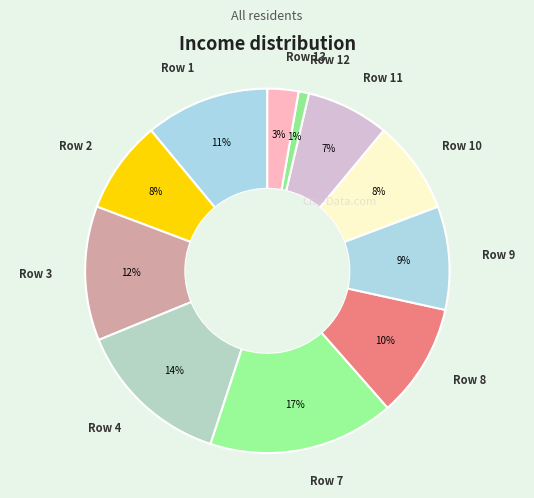

Does any single category account for the majority?

No